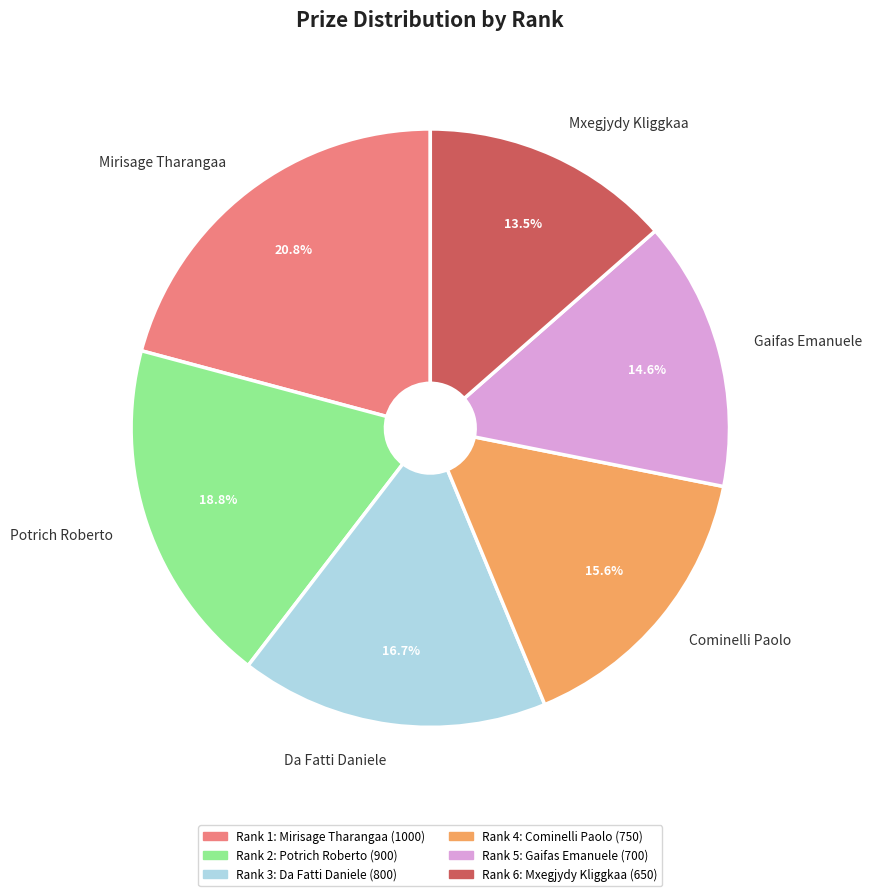

The Mirisage Tharangaa slice represents 21% of the pie. True or false?

True